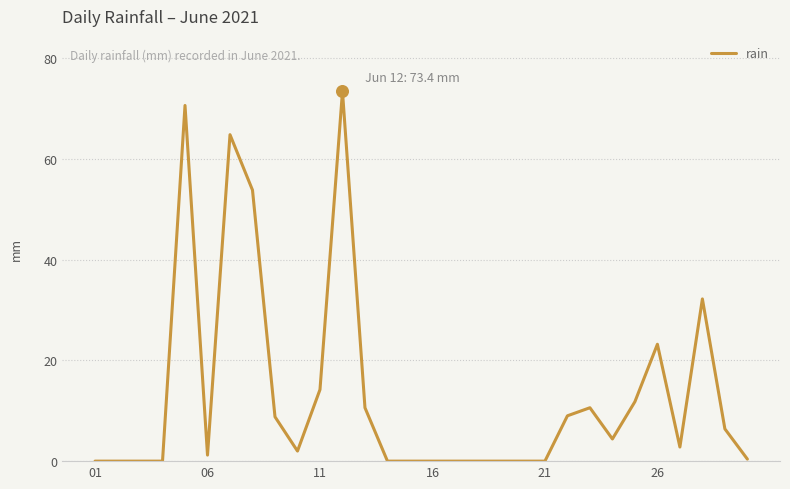

What is the greatest value displayed?

73.4